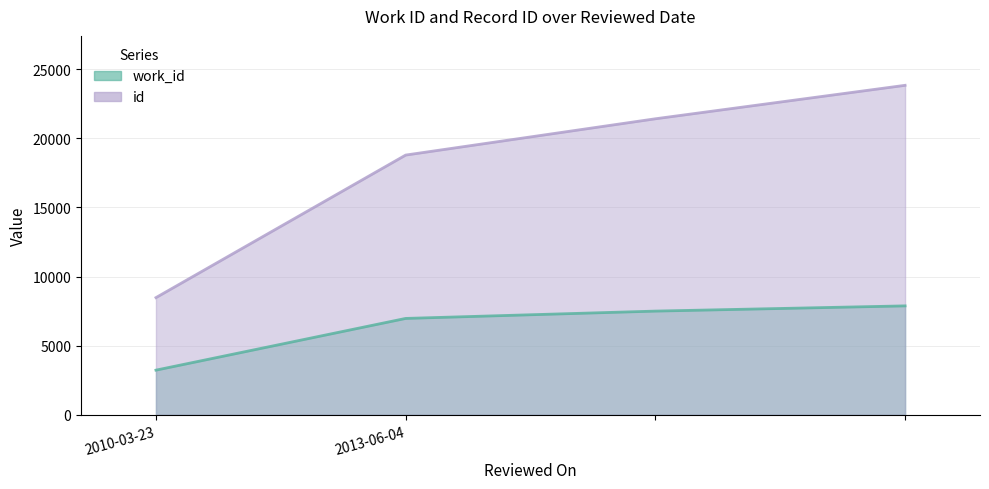

List the series in order of their peak value, lowest first.

work_id, id